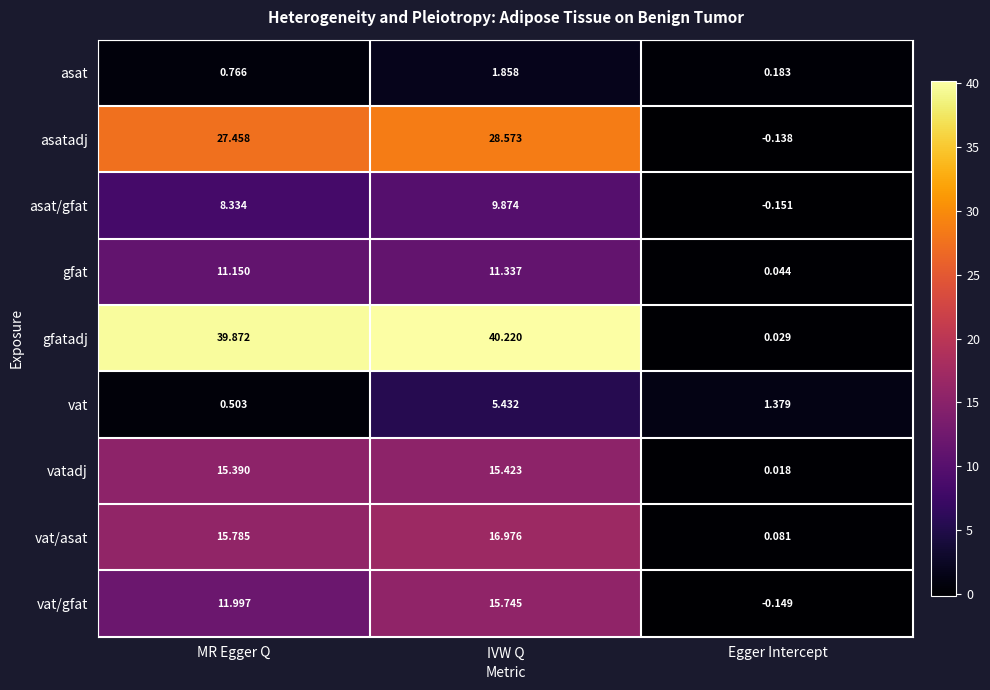

Count the number of data series in this chart.

9